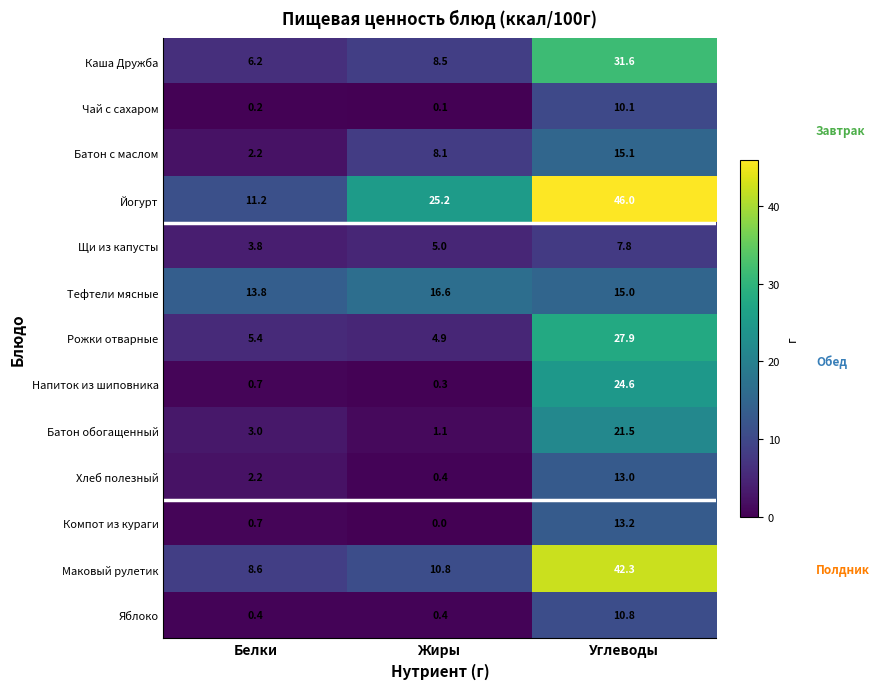

What is the difference between the Компот из кураги values at Жиры and Белки?

0.7